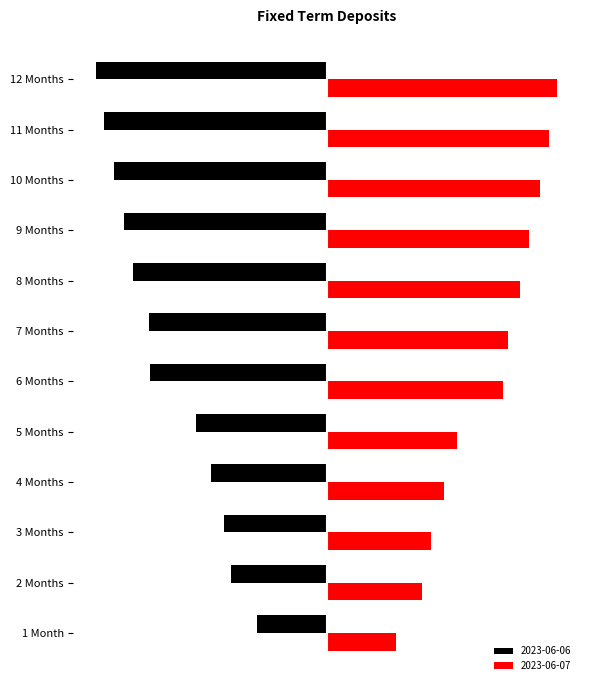

Where does the 2023-06-06 series first go above -1?

1 Month